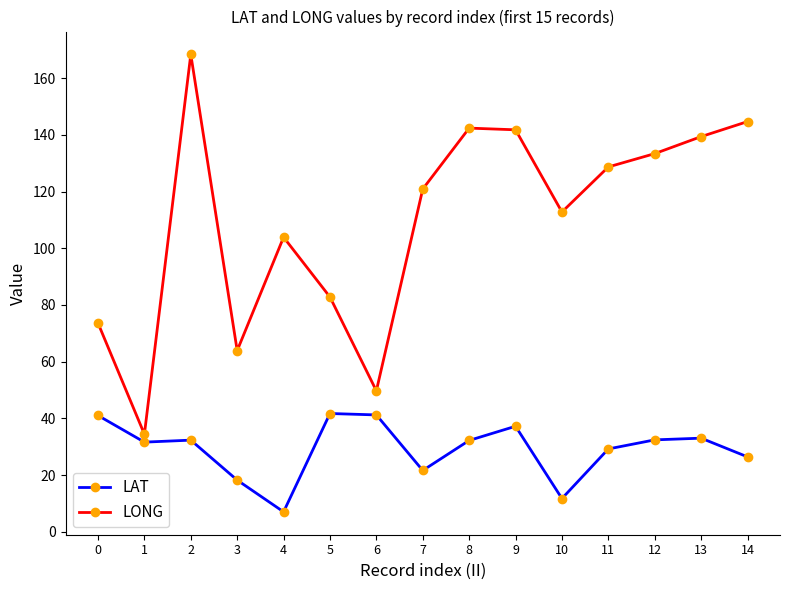

At which label does LAT reach its minimum?

4